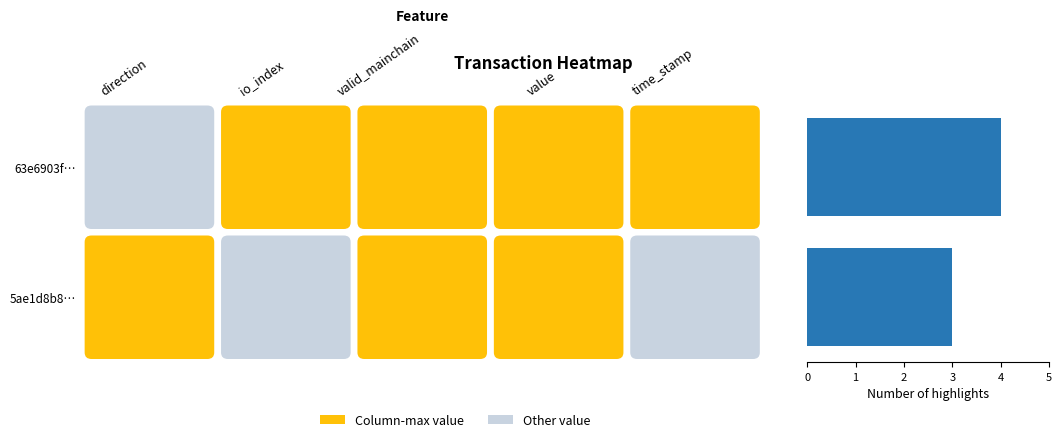

What is the average value?

4